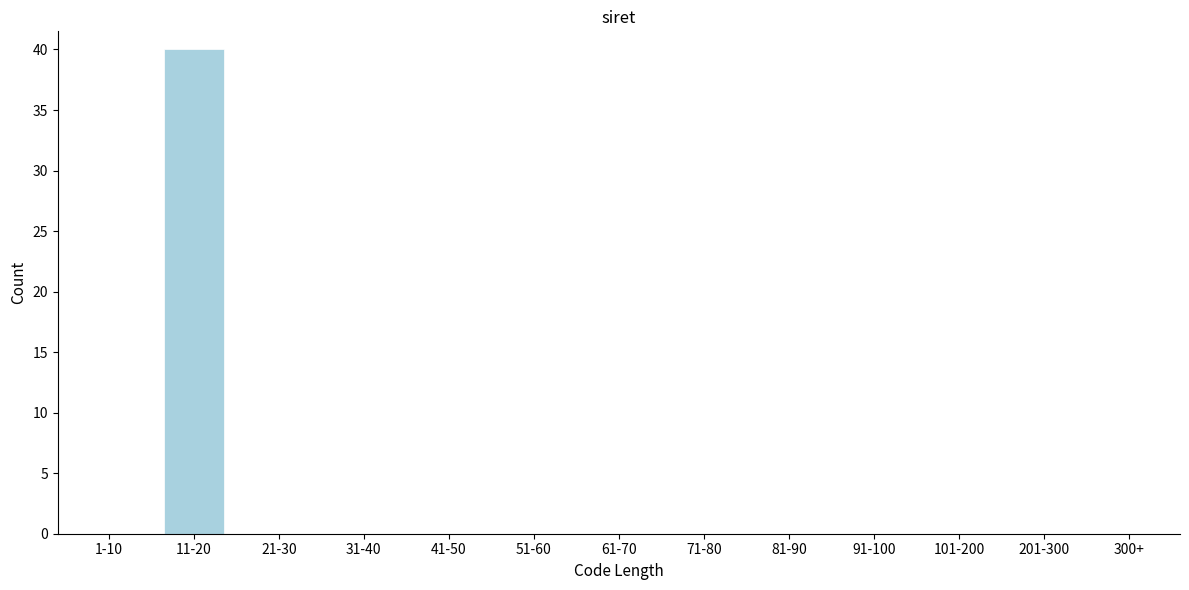

Reading left to right, extract all data points from this chart.

1-10=0	11-20=40	21-30=0	31-40=0	41-50=0	51-60=0	61-70=0	71-80=0	81-90=0	91-100=0	101-200=0	201-300=0	300+=0